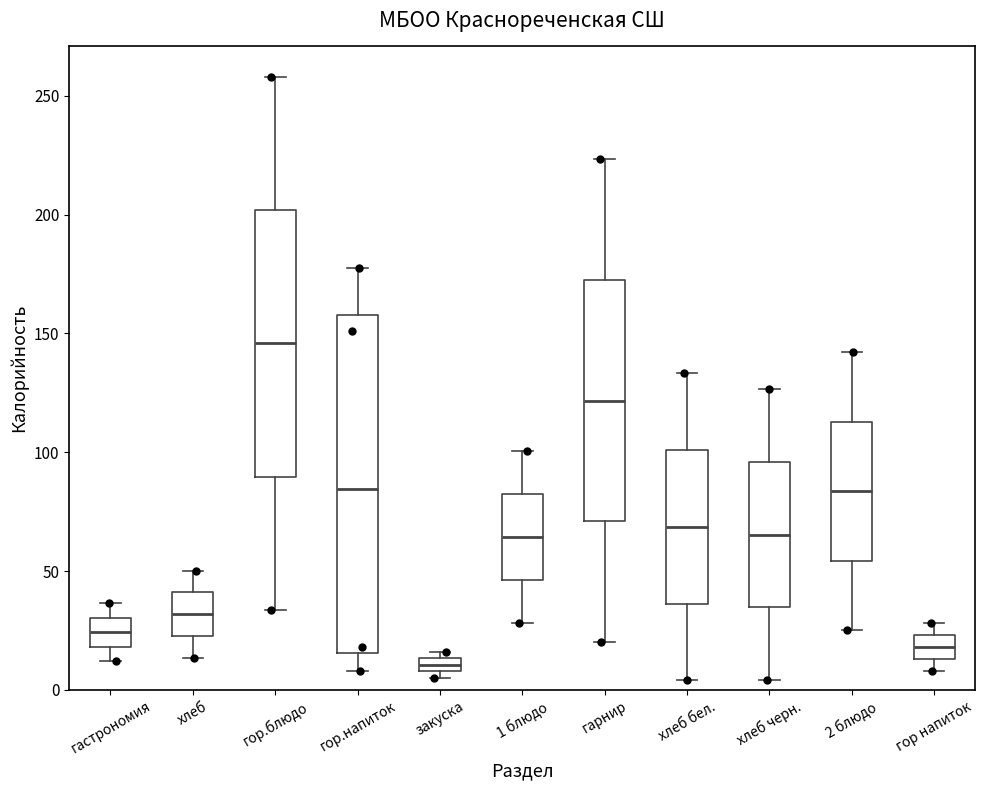

Comparing the boxes themselves (not the whiskers), which one is the tallest?

гор.напиток